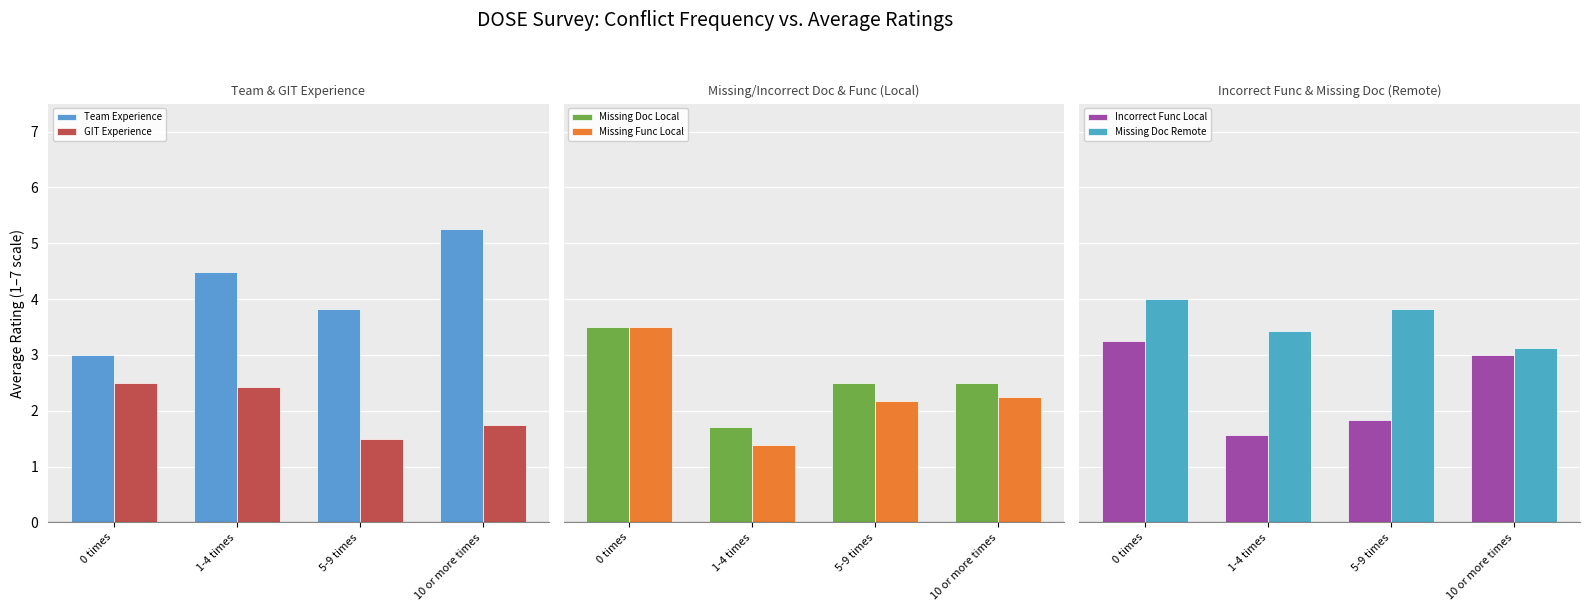

What is the value of the Missing Doc Remote bar at the 2nd from the left?

3.4